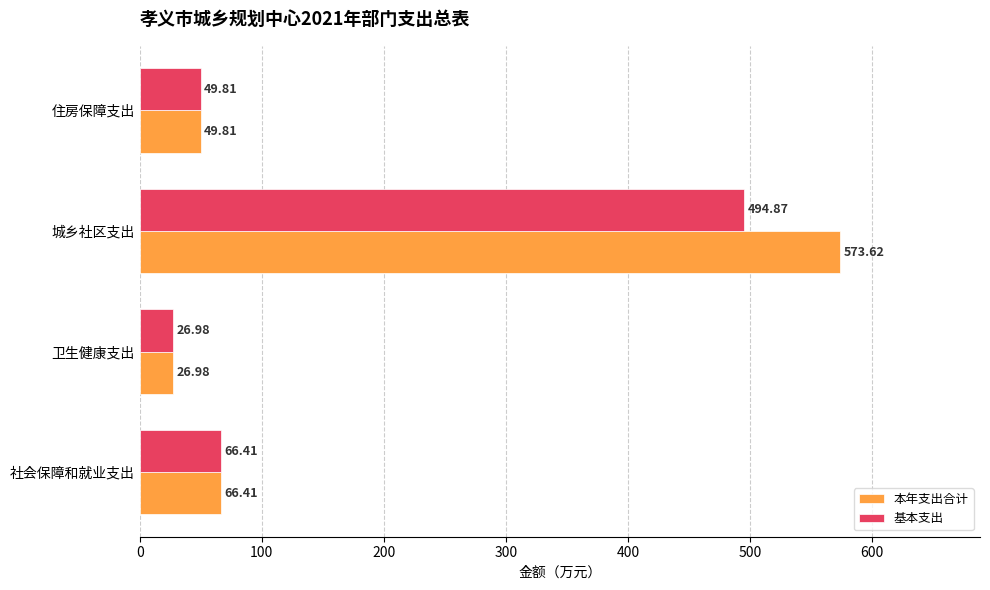

Which series has the largest total across all categories?

本年支出合计